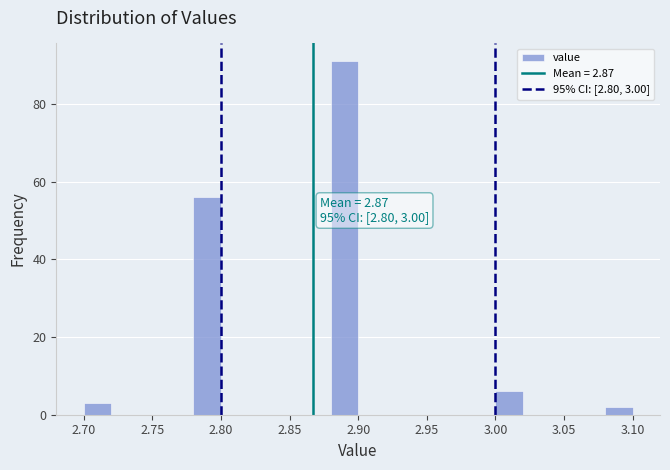

Over which range of the x-axis is the bar tallest?

2.88 to 2.90